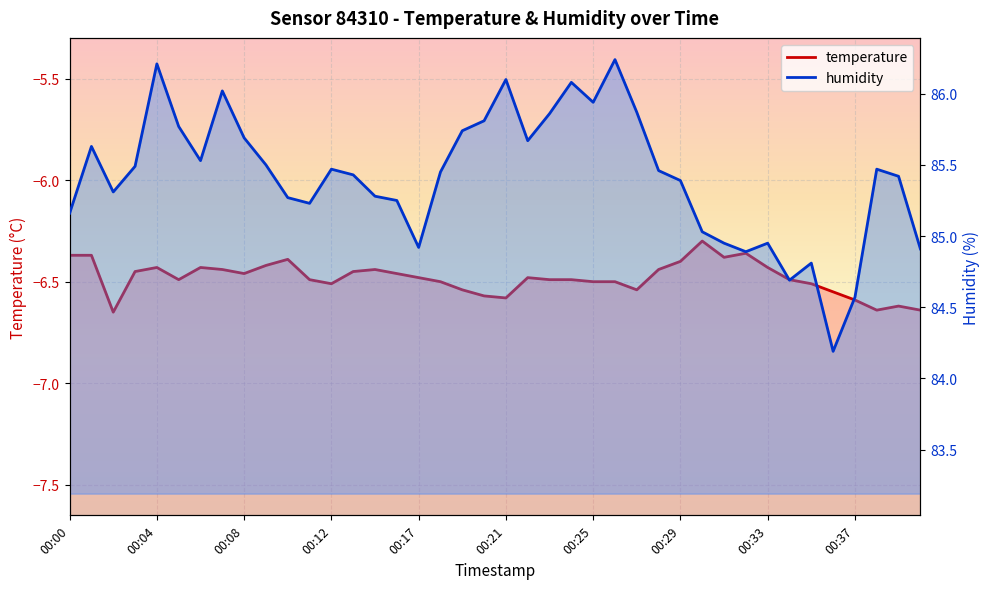

How many data points in humidity are above 85?

31